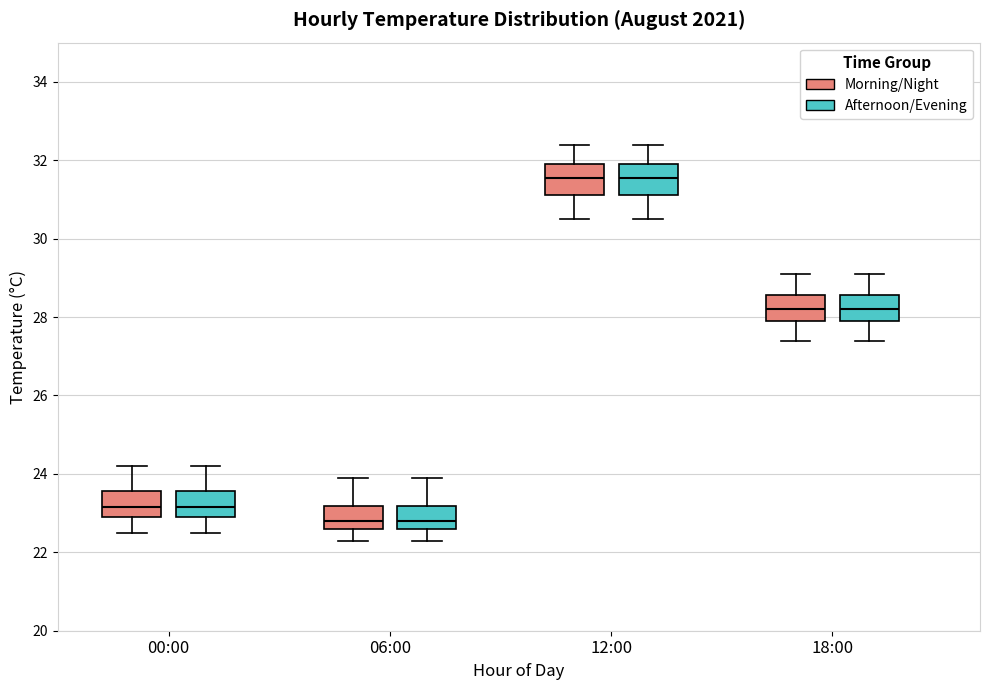

Reading left to right, read every box against the y-axis: the position of its median line, the range the box covers, and the ends of its whiskers. The values are not printed on the chart, so give them approximately, as read against the axis.

00:00 (Morning/Night): median 23.2, box 23.0 to 23.6, whiskers 22.6 to 24.2
00:00 (Afternoon/Evening): median 23.2, box 23.0 to 23.6, whiskers 22.6 to 24.2
06:00 (Morning/Night): median 22.8, box 22.6 to 23.2, whiskers 22.4 to 24.0
06:00 (Afternoon/Evening): median 22.8, box 22.6 to 23.2, whiskers 22.4 to 24.0
12:00 (Morning/Night): median 31.6, box 31.2 to 32.0, whiskers 30.6 to 32.4
12:00 (Afternoon/Evening): median 31.6, box 31.2 to 32.0, whiskers 30.6 to 32.4
18:00 (Morning/Night): median 28.2, box 28.0 to 28.6, whiskers 27.4 to 29.2
18:00 (Afternoon/Evening): median 28.2, box 28.0 to 28.6, whiskers 27.4 to 29.2